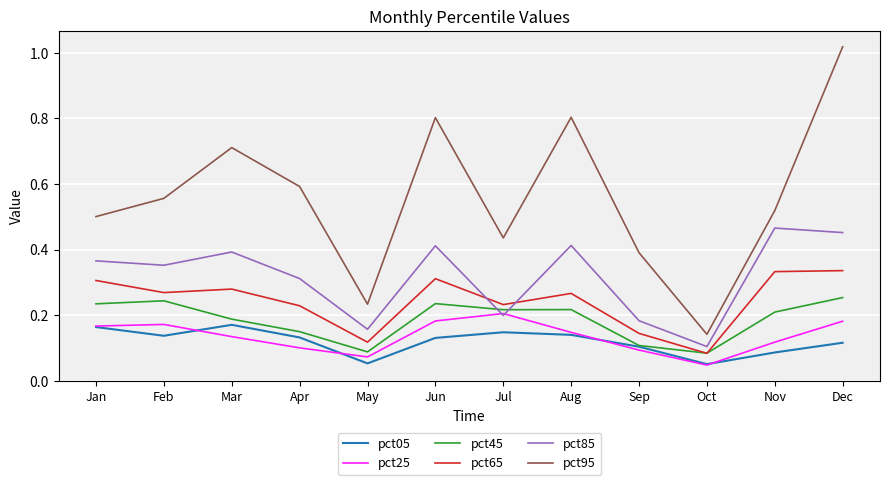

Which series changed the most between Mar and May?

pct95